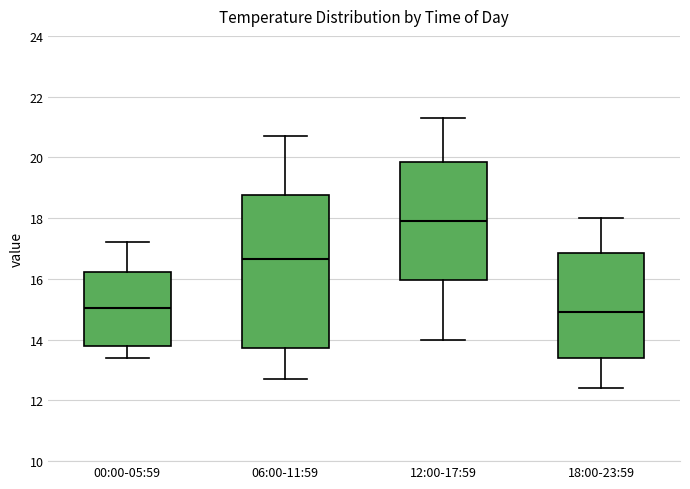

Where does the lower whisker of the box for 00:00-05:59 end on the y-axis? The values are not printed on the chart, so give them approximately, as read against the axis.

13.4